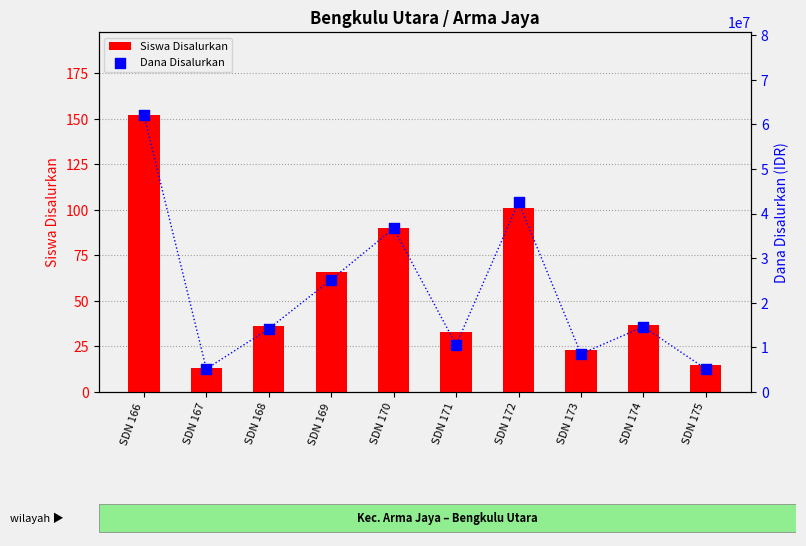

What is the total value across all series at SDN 166?

62100152